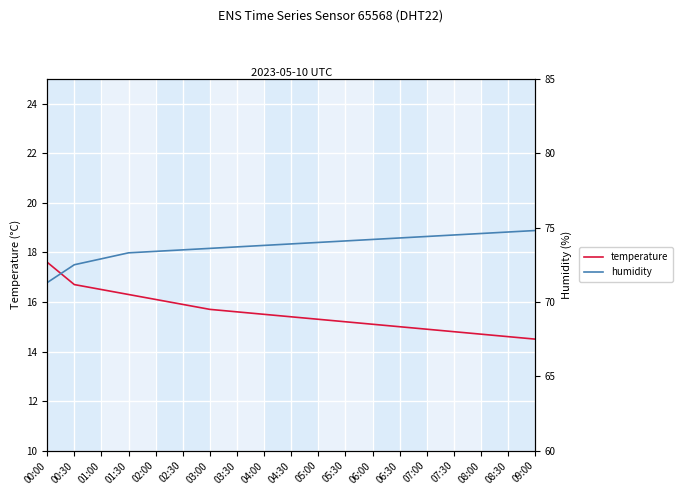

Is it true that humidity equals 111.1 at 00:30?

False